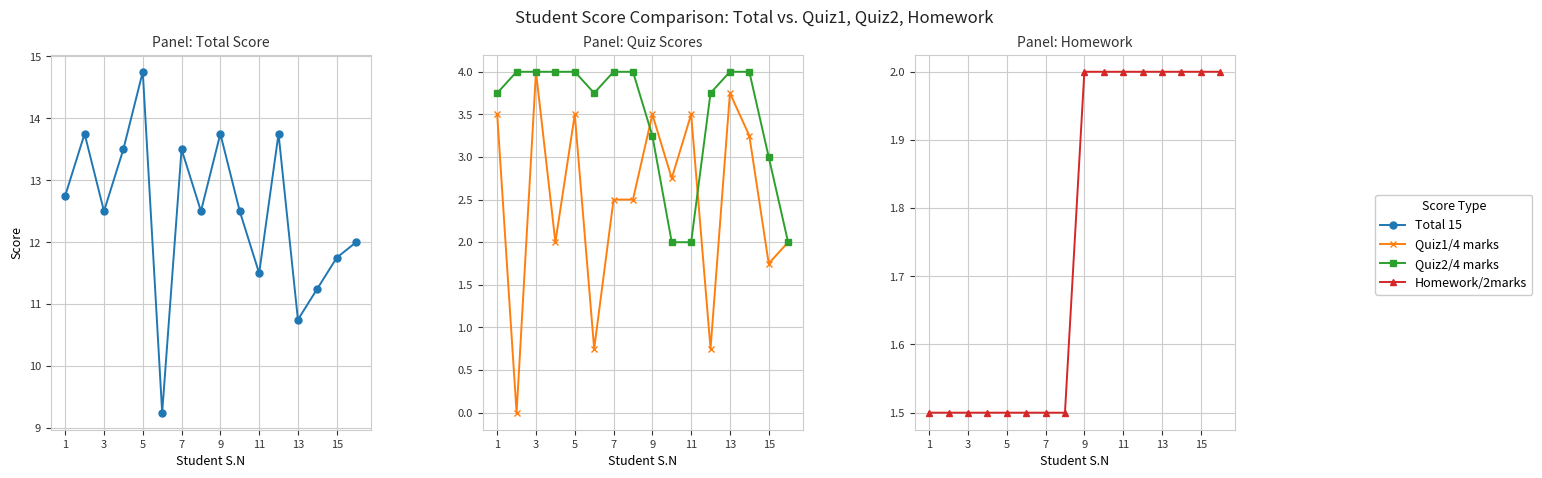

Where does the Quiz1/4 marks series first go above 2?

1